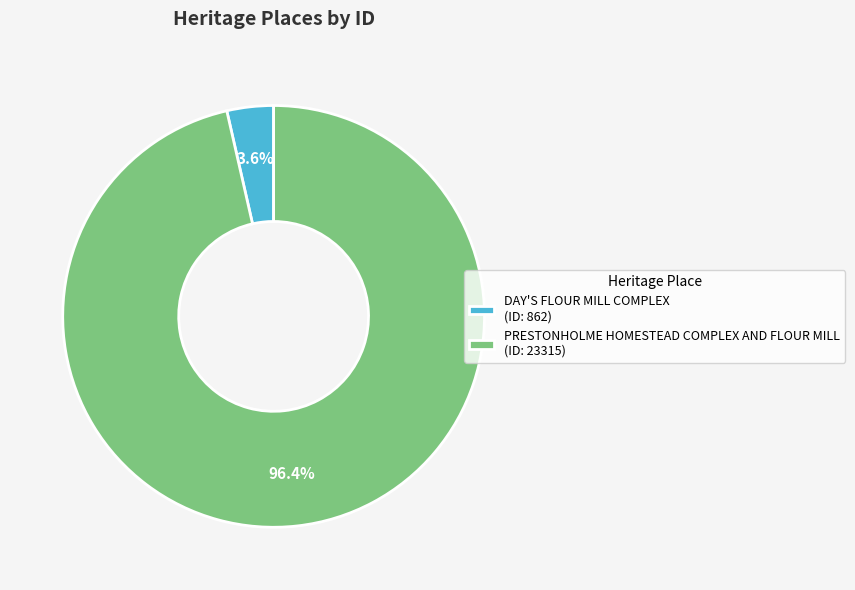

Is it true that DAY'S FLOUR MILL COMPLEX is 4% of the pie?

True